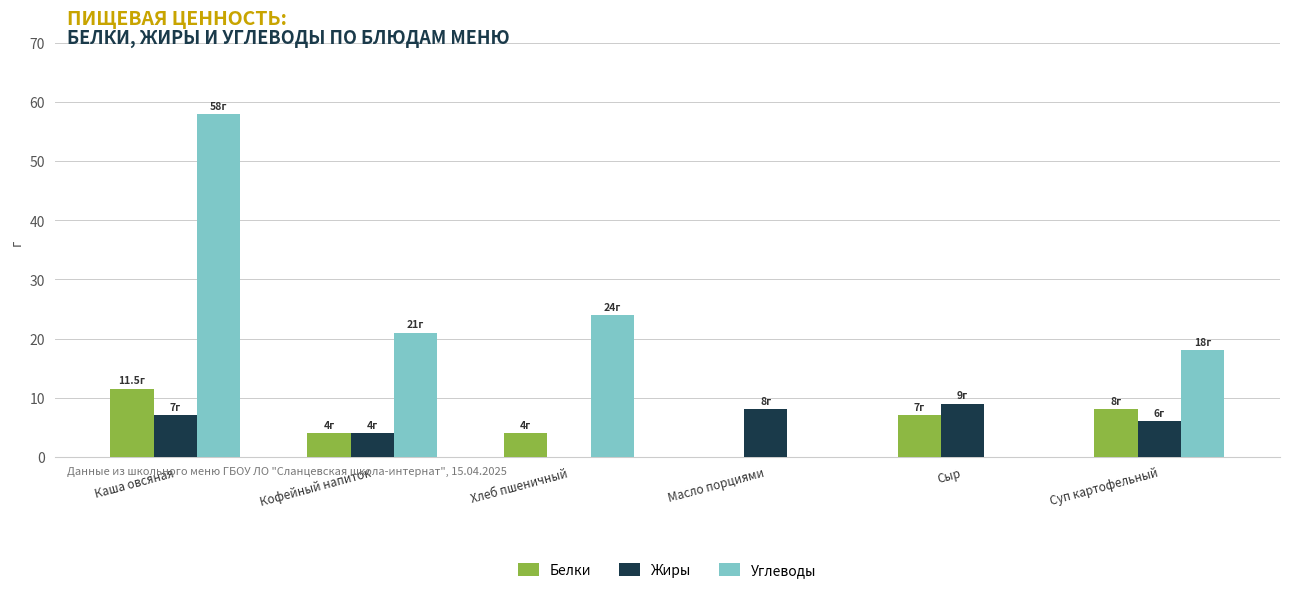

The Углеводы series shows 21.0 at Кофейный напиток. True or false?

True